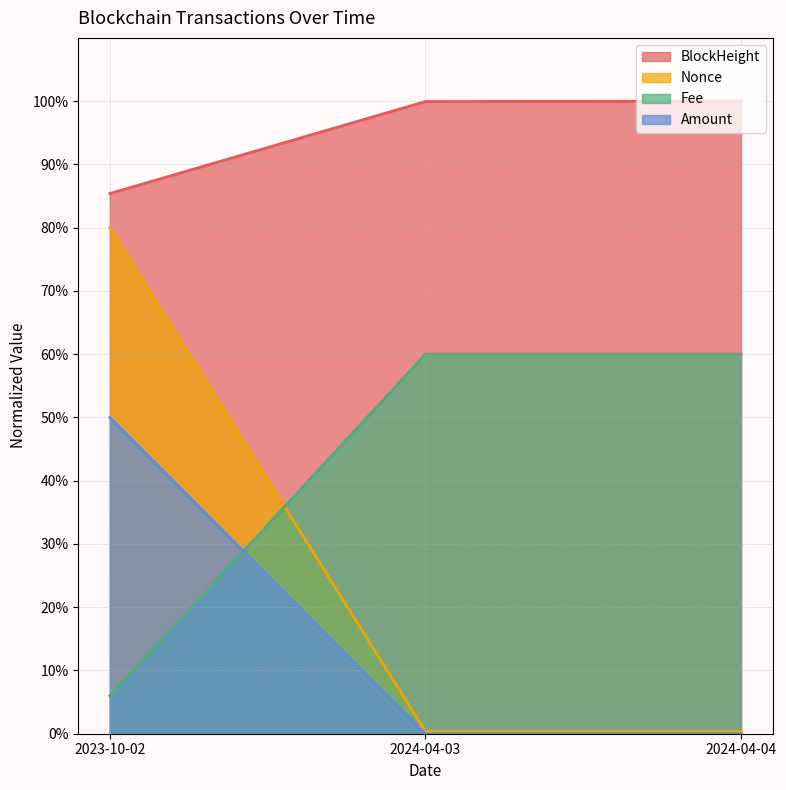

Which category has the lowest value across all series?

2024-04-03